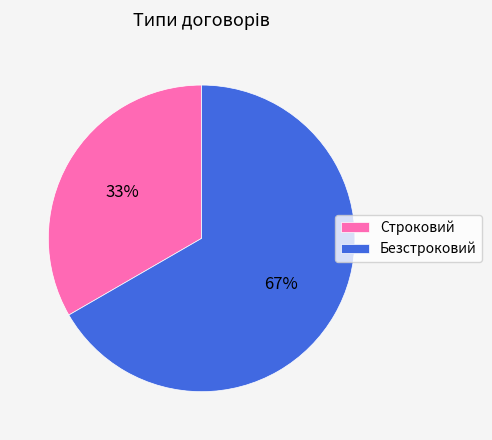

Do Безстроковий and Строковий together represent more than half of the pie?

Yes